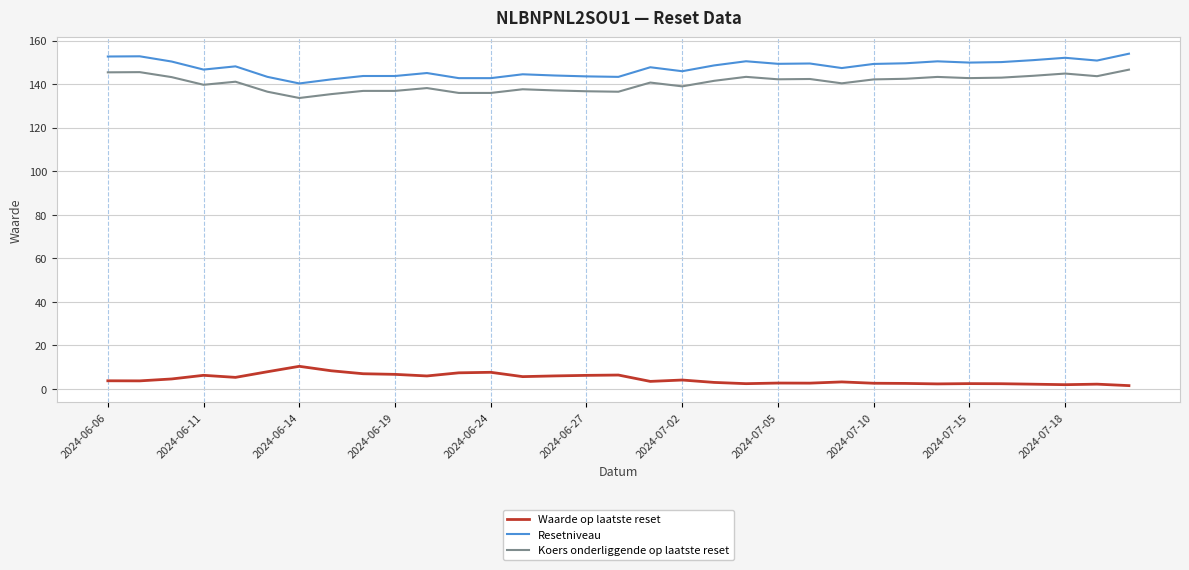

List the series in order of their peak value, highest first.

Resetniveau, Koers onderliggende op laatste reset, Waarde op laatste reset